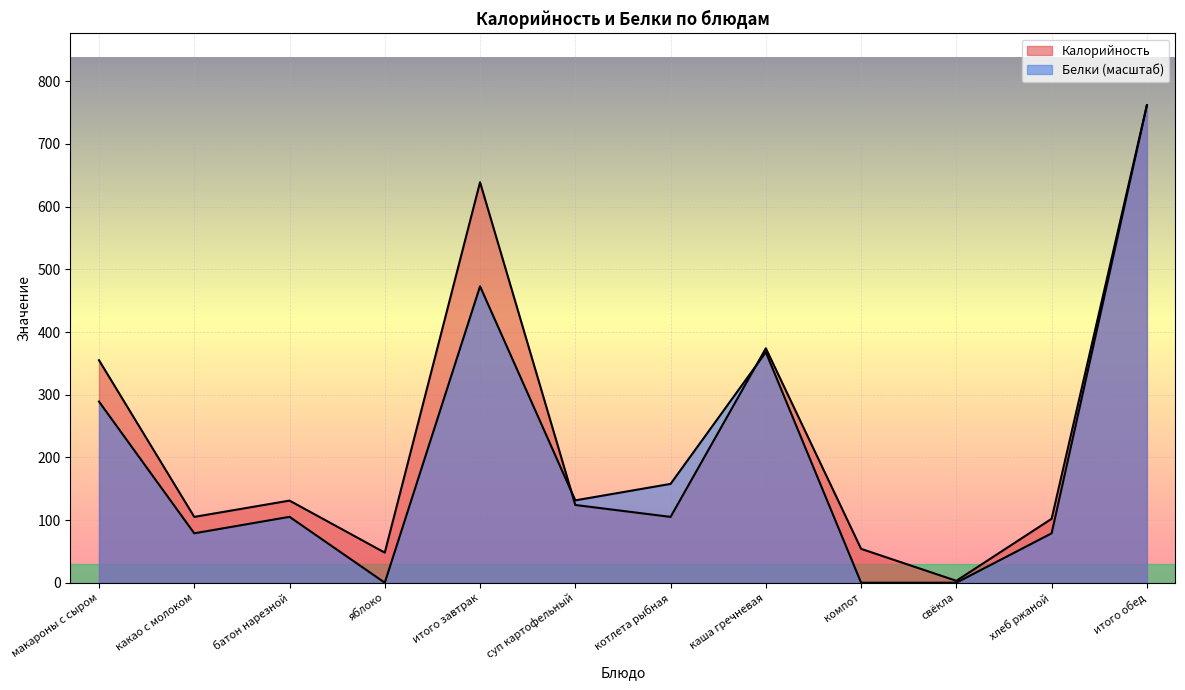

Read the Калорийность value at батон нарезной.

131.0